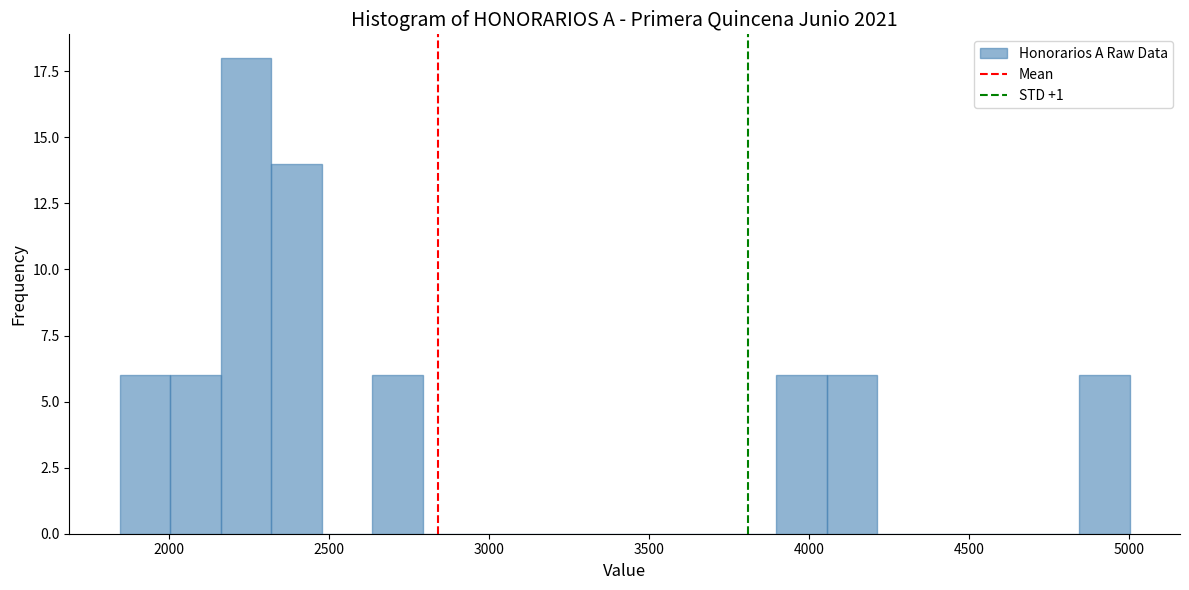

Around what value on the x-axis is the tallest bar? Give the approximate position of its centre, as read against the axis.

2250